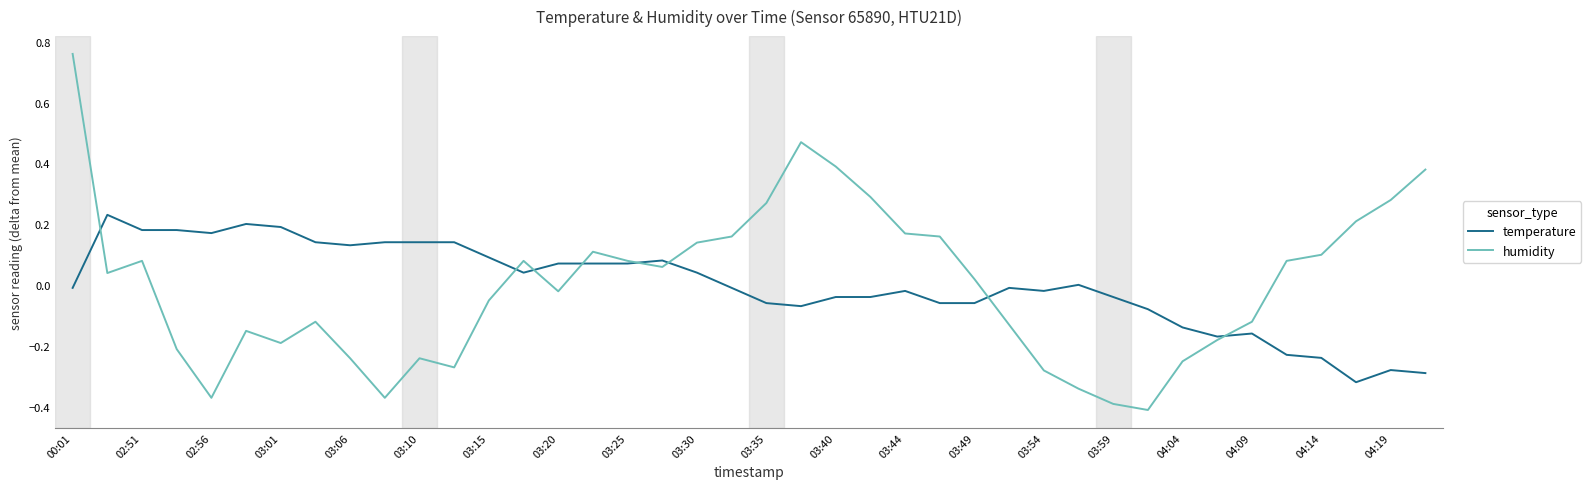

List the series in order of their peak value, highest first.

humidity, temperature